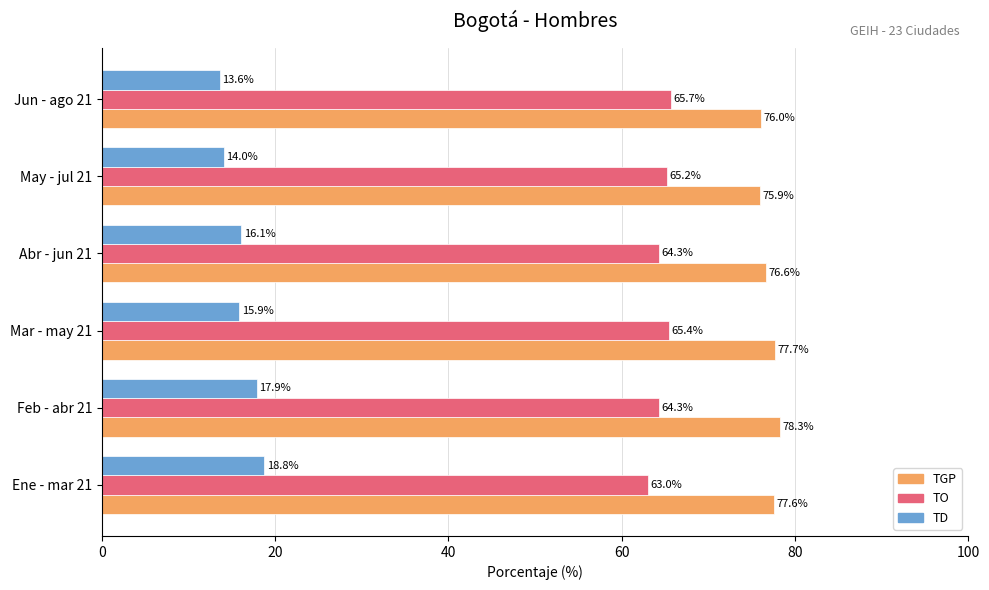

What are all the series names shown in the legend?

TGP, TO, TD